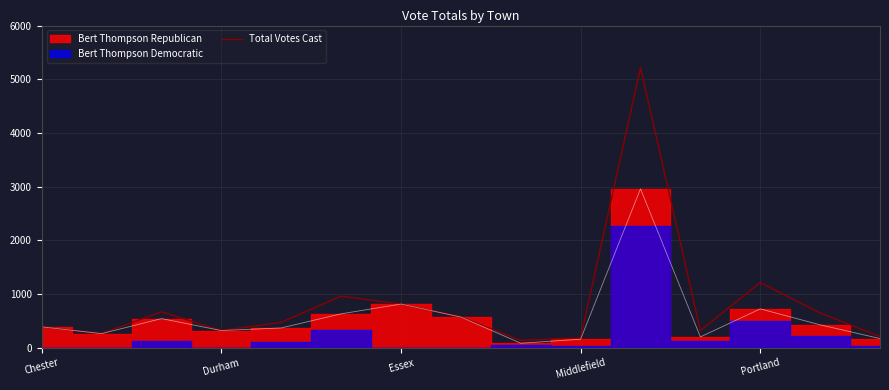

How many data points does each series have?

15